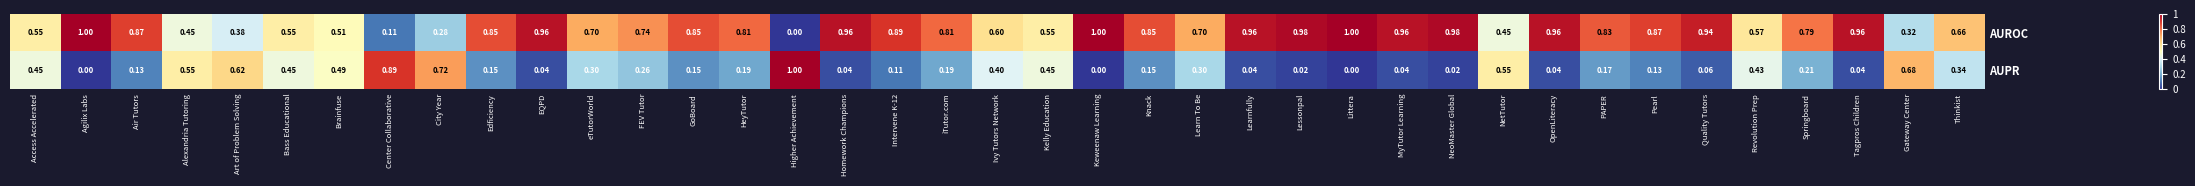

Where is AUROC nearest to the value 0?

Higher Achievement